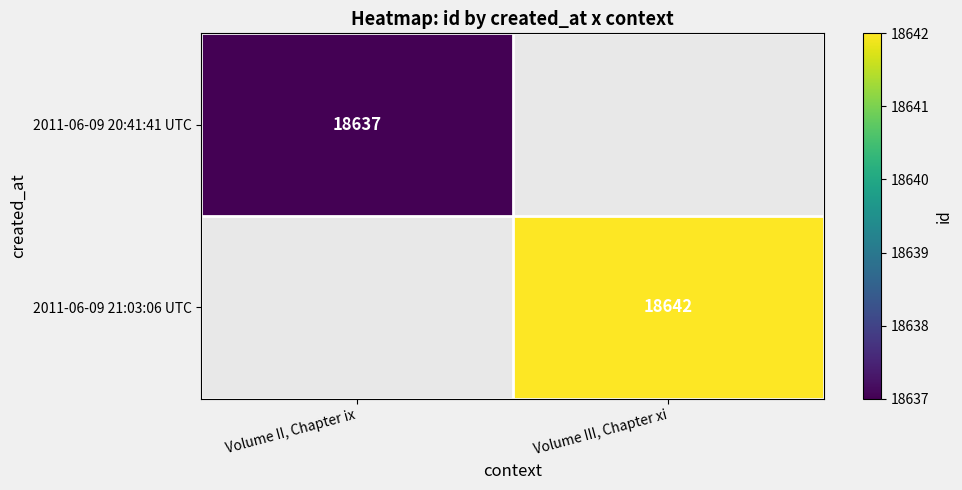

Is it true that 2011-06-09 21:03:06 UTC equals 18642 at Volume III, Chapter xi?

True